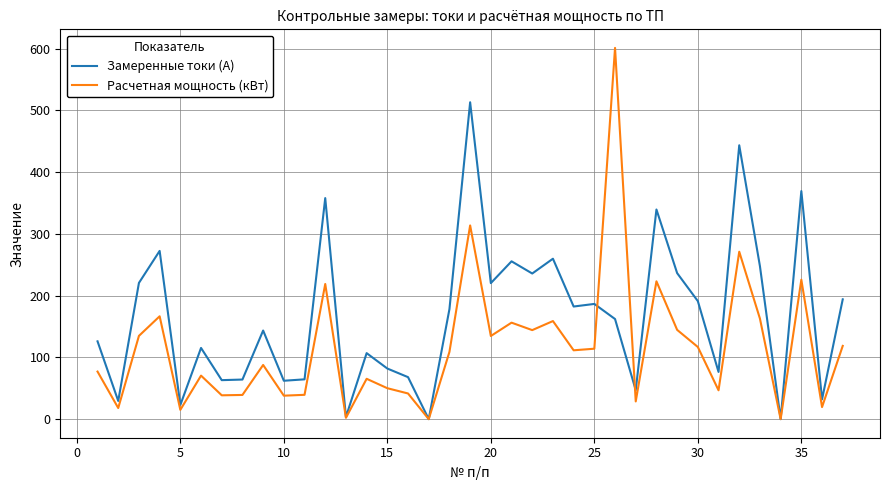

Which series has the largest total across all categories?

Замеренные токи (А)